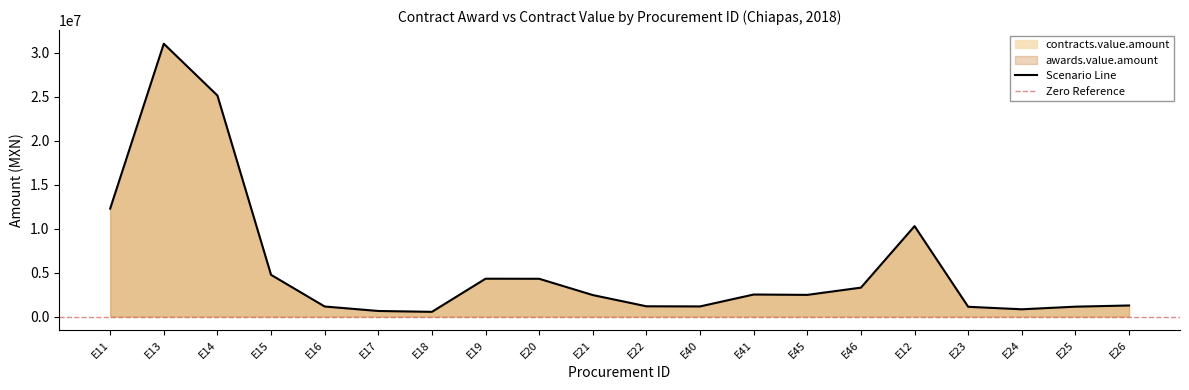

What is the difference between the values at E46 and E16?

2146085.5